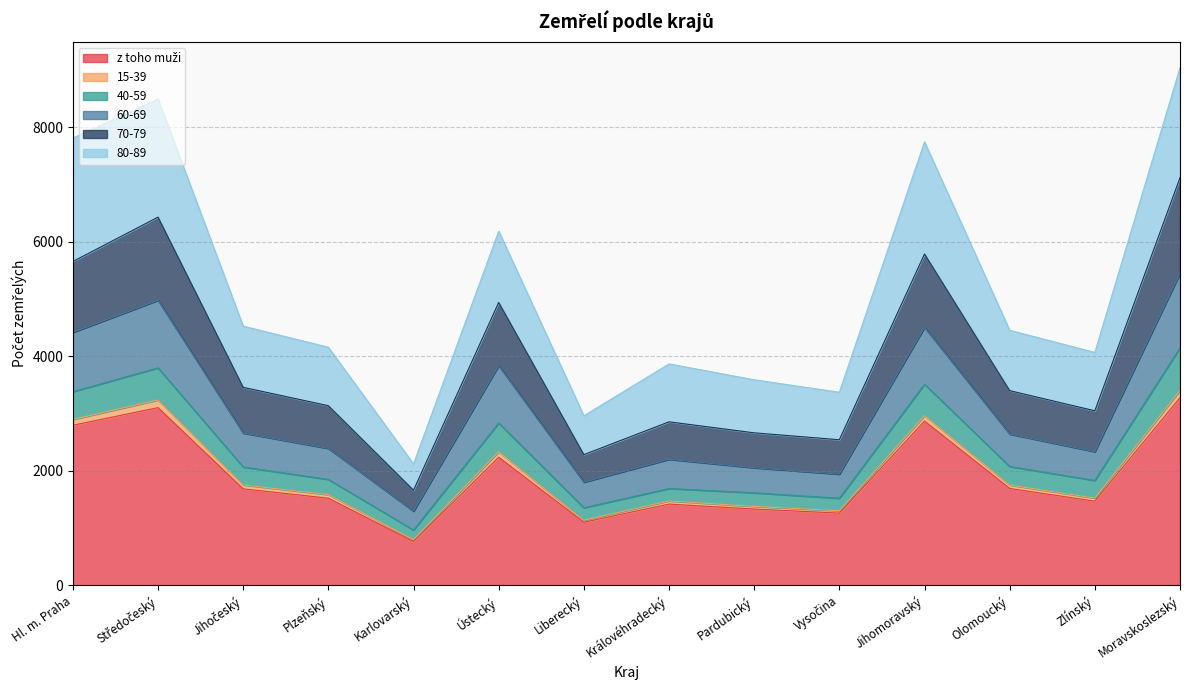

What is the label of the 3rd point from the right?

Olomoucký